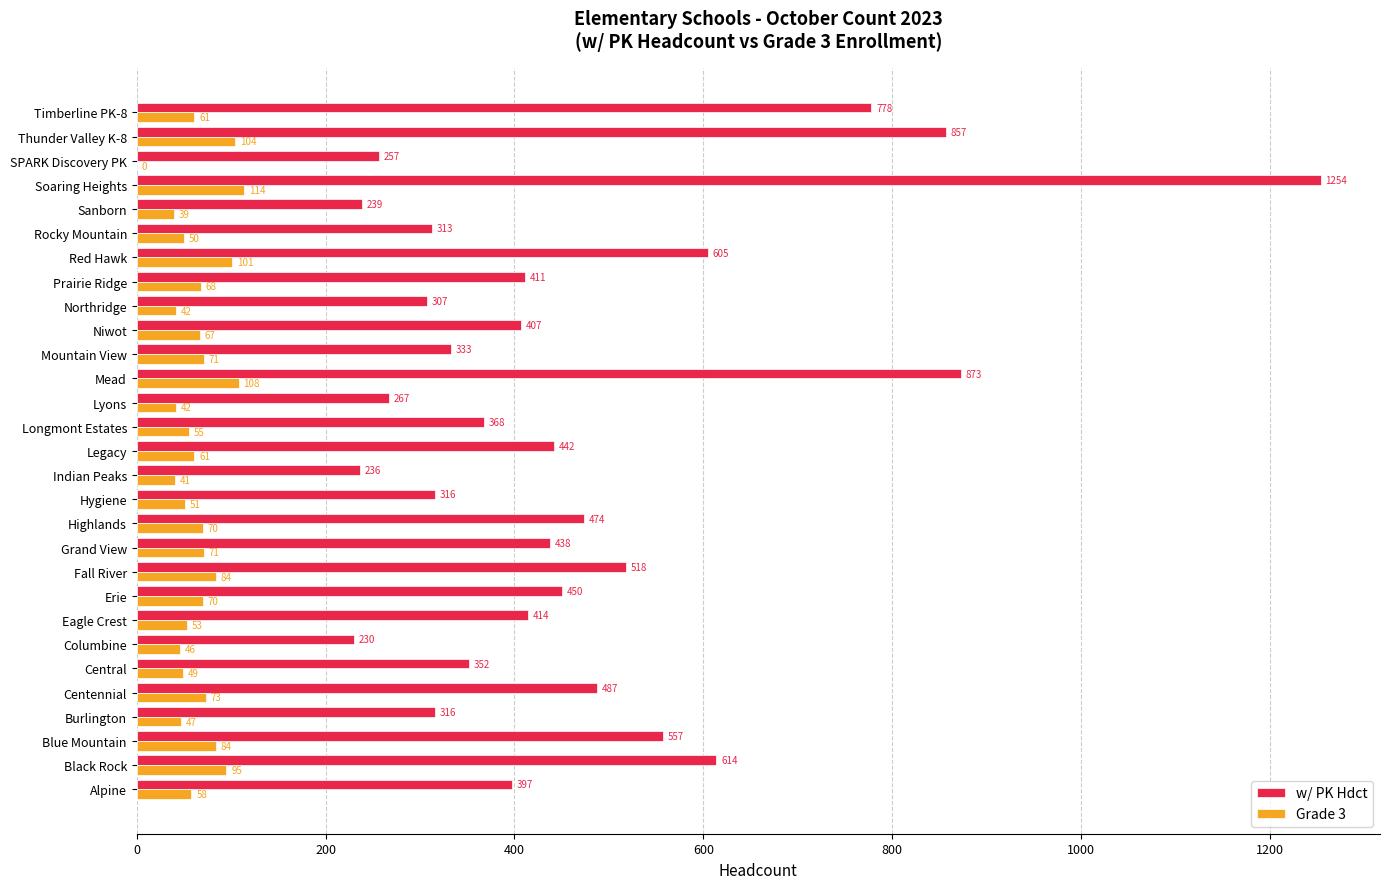

At which category is the sum across all series the highest?

Soaring Heights